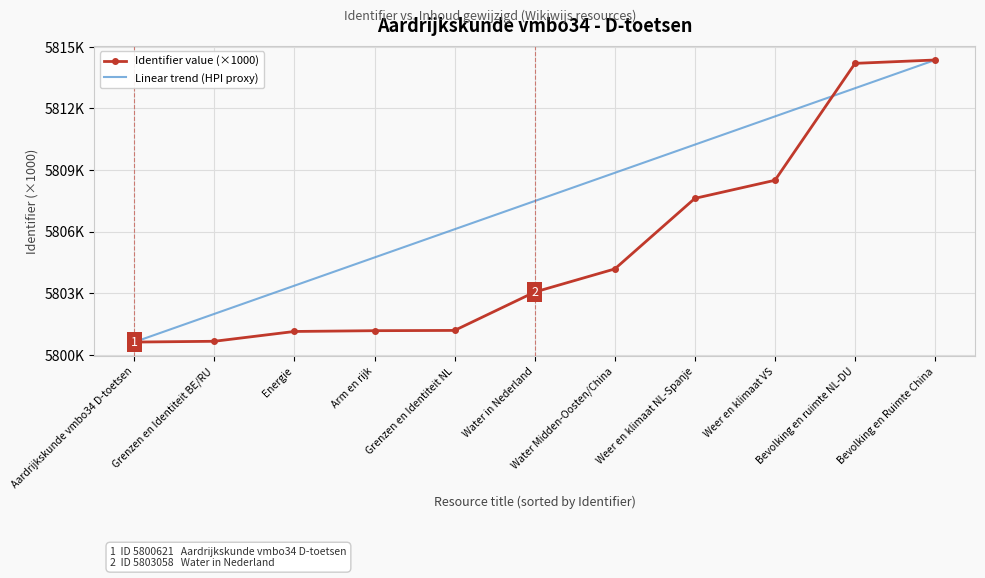

At which label is Linear trend (HPI proxy) closest to 5807?

Water in Nederland